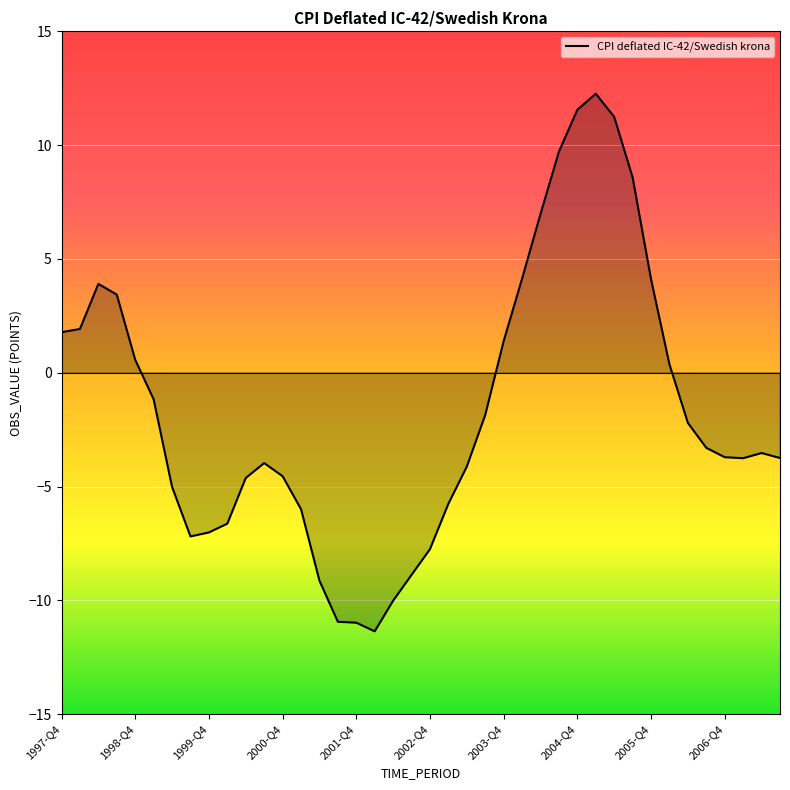

What is the value of the 29th point from the left?

11.6